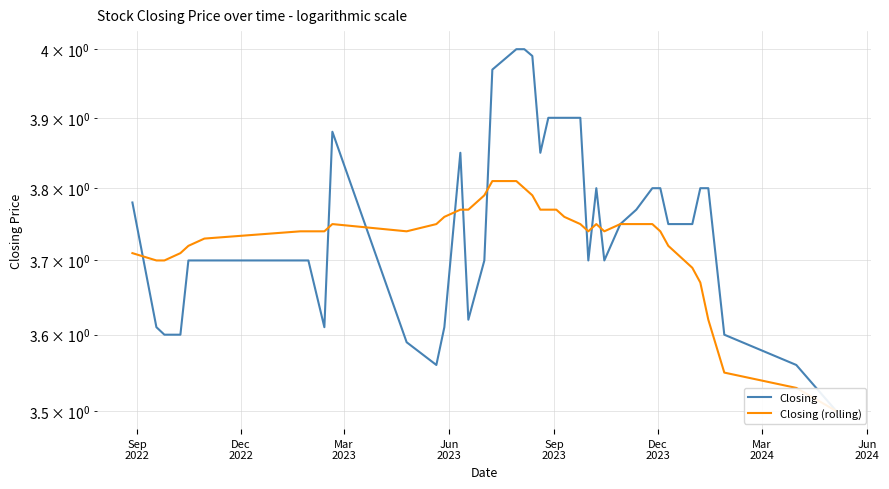

What are all the series names shown in the legend?

Closing, Closing (rolling)